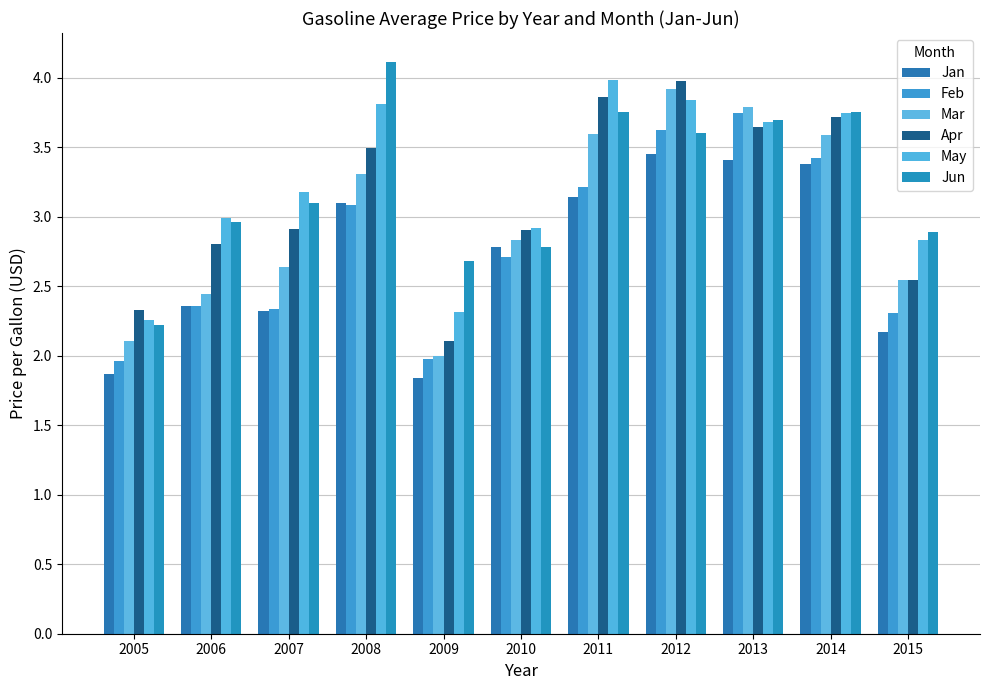

What is the average value of the Feb series?

2.8